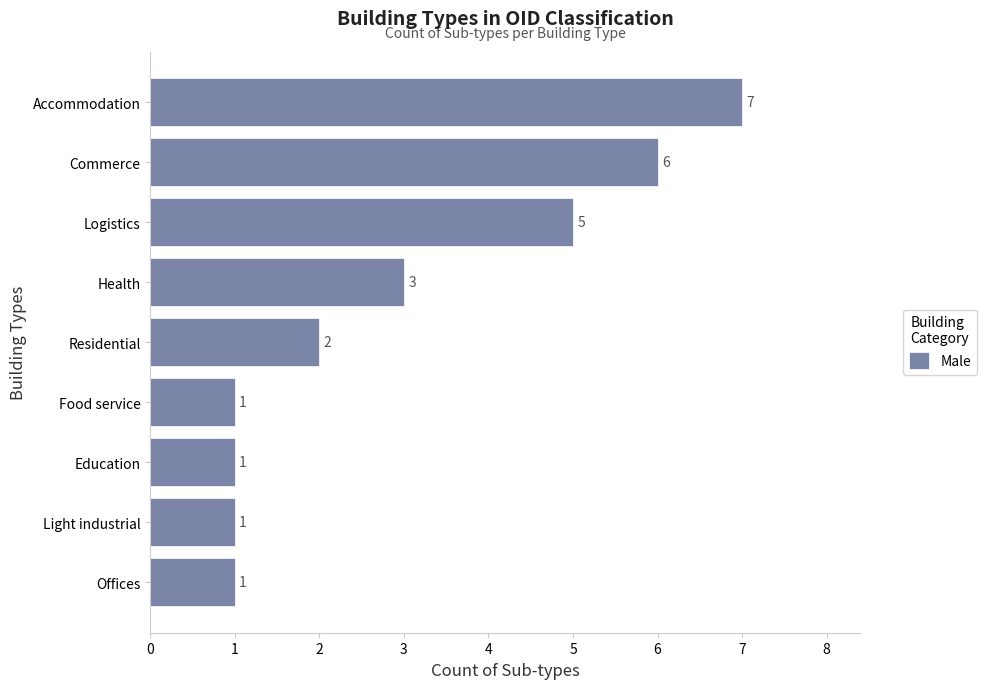

What is the minimum value shown in the chart?

1